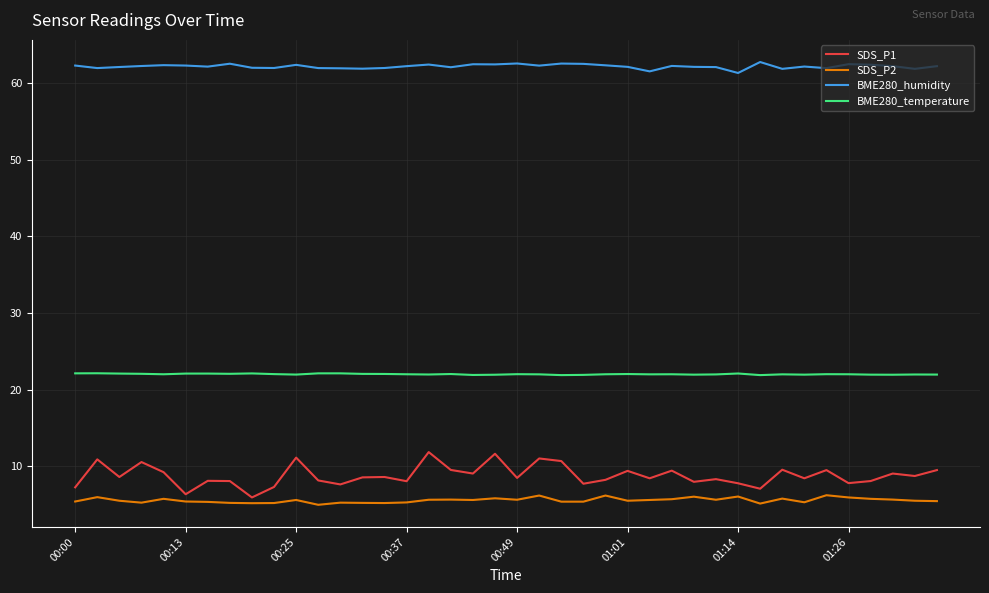

True or false: SDS_P1 and BME280_temperature intersect in this chart.

False